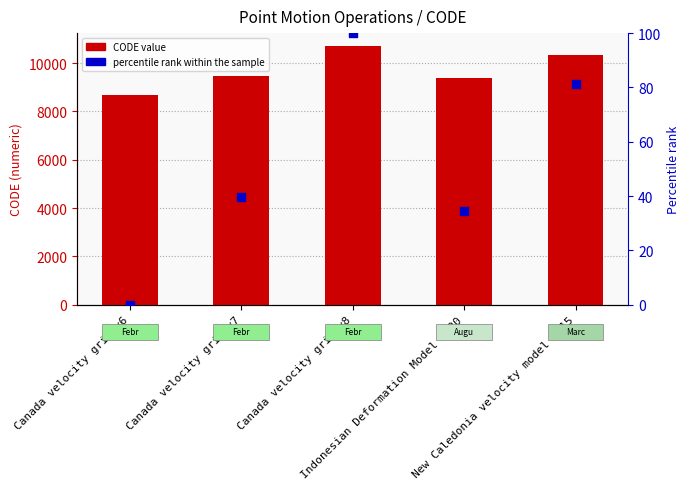

Which series reaches the maximum Y coordinate?

CODE